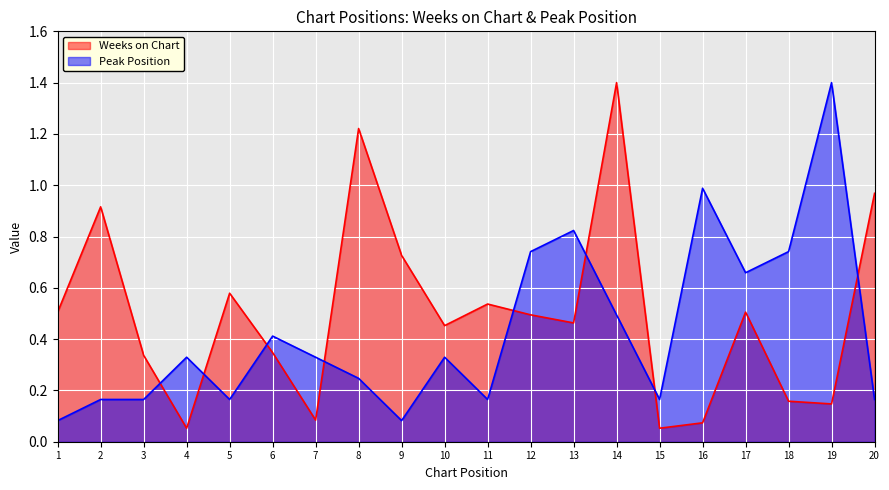

What is the difference between the second highest and second lowest values in the Weeks on Chart series?

1.2